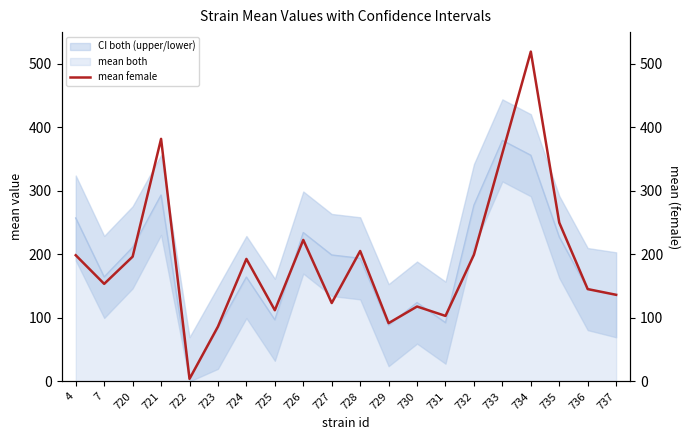

What is the smallest value displayed?

4.1